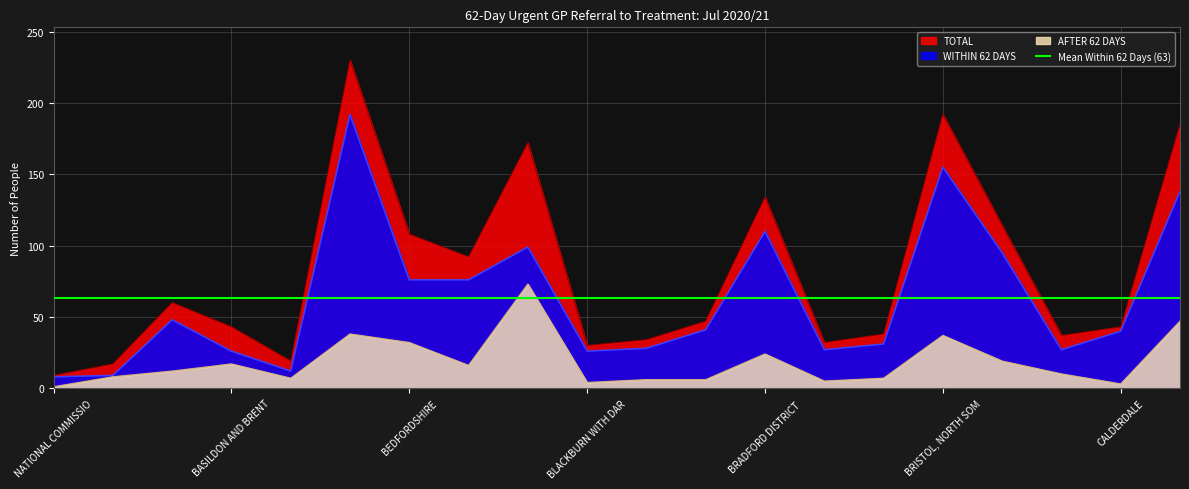

Which series has the largest total across all categories?

TOTAL